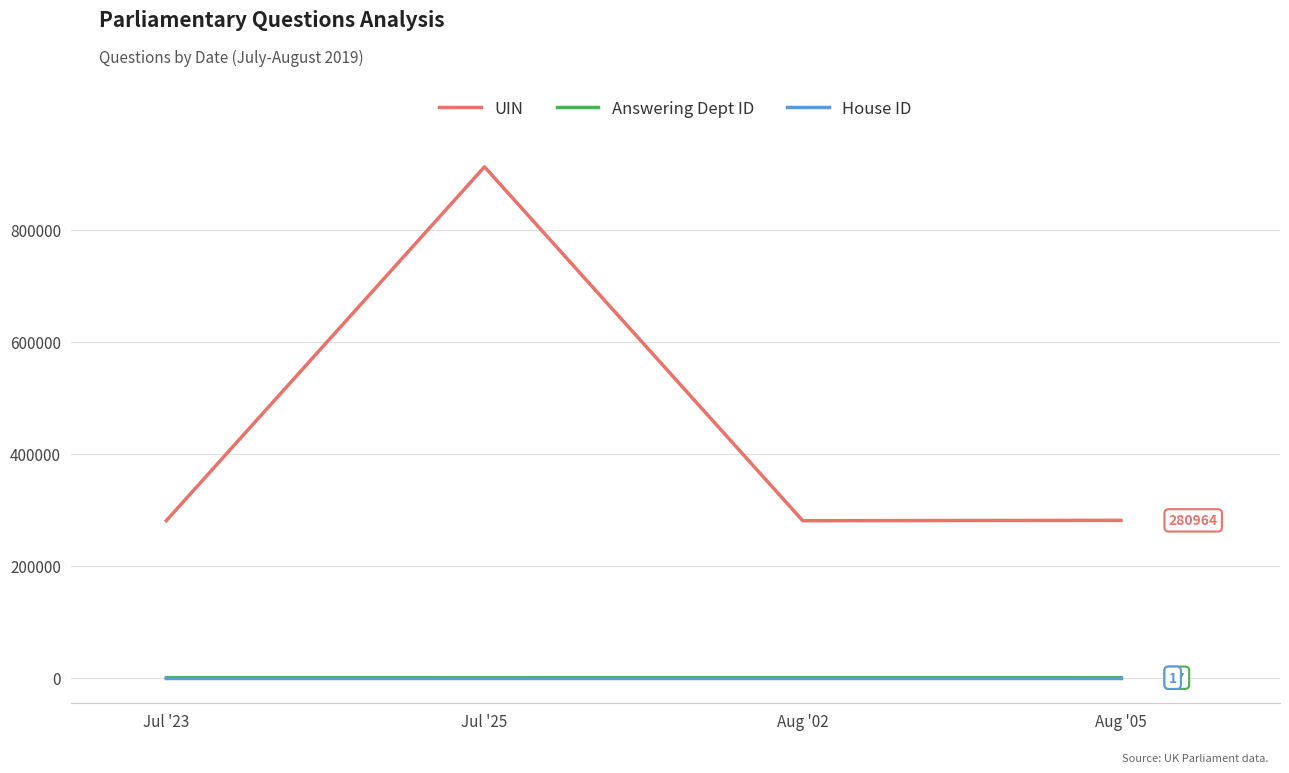

True or false: House ID and Answering Dept ID intersect in this chart.

False